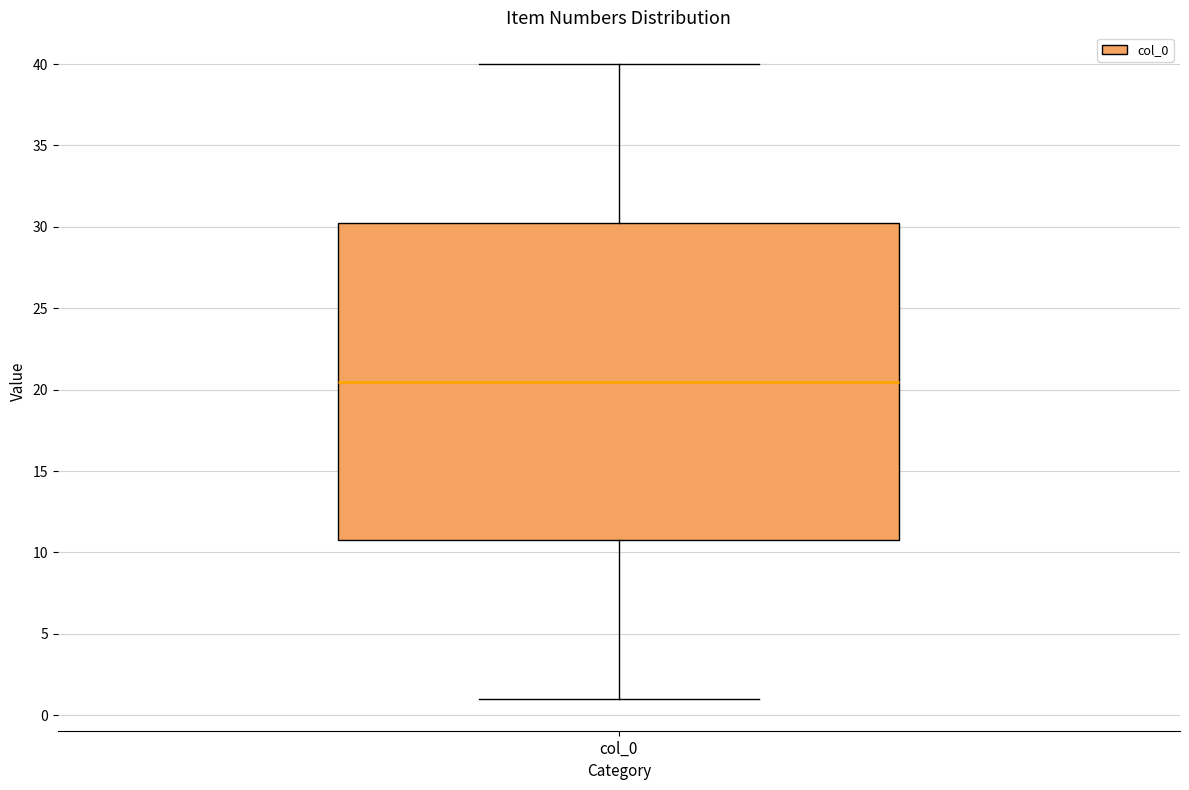

Where does the lower whisker of the box for col_0 end on the y-axis? The values are not printed on the chart, so give them approximately, as read against the axis.

1.0